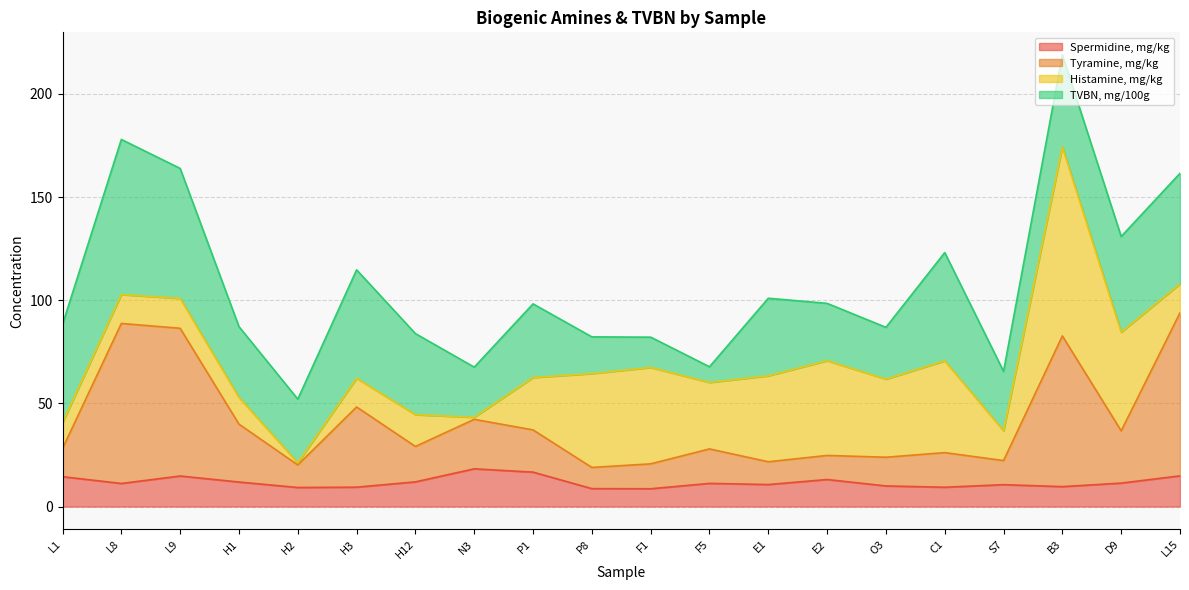

True or false: Spermidine, mg/kg and Tyramine, mg/kg intersect in this chart.

False